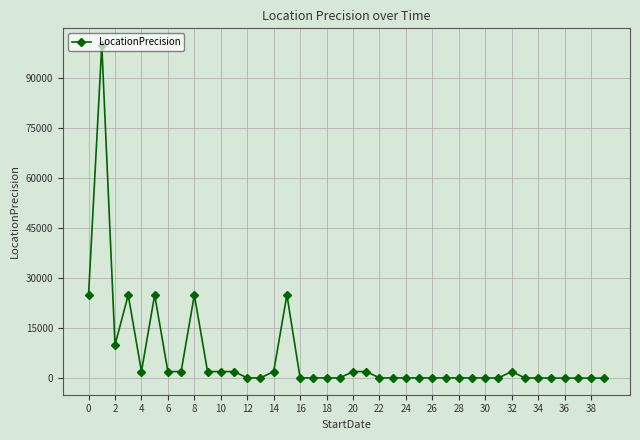

What is the difference between the second highest and minimum values?

24950